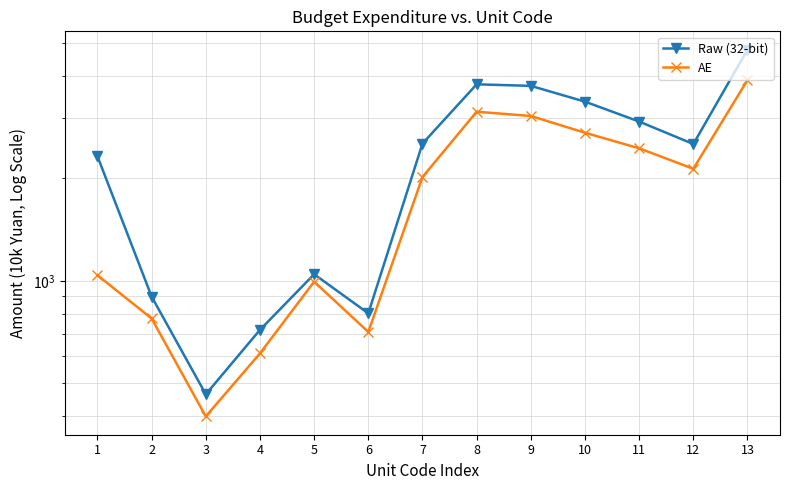

True or false: AE and Raw (32-bit) intersect in this chart.

False